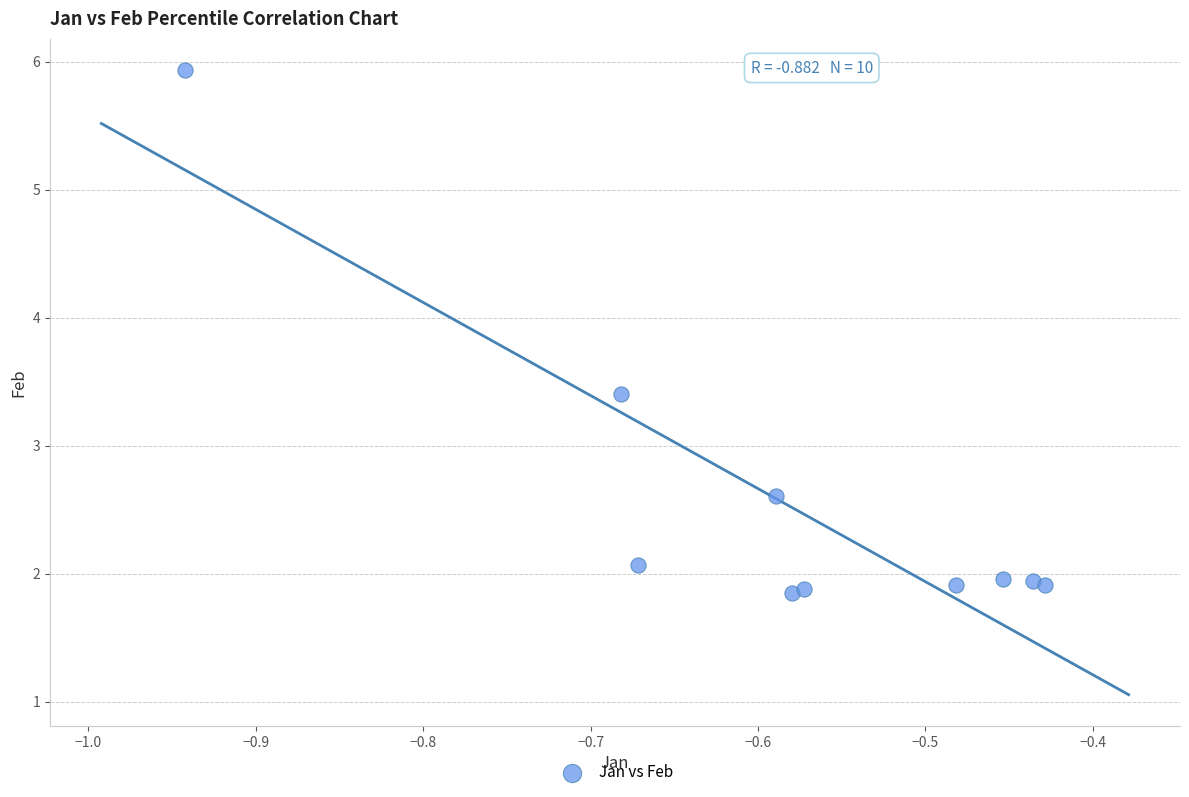

What is the range of Y values (max minus min)?

4.1